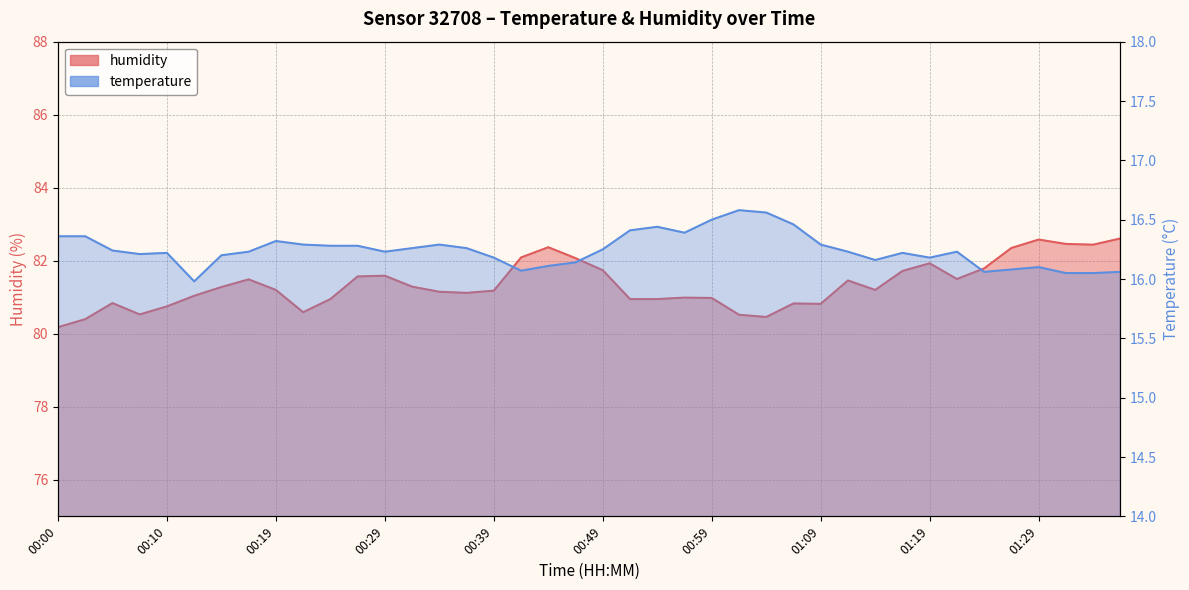

Which has a higher value, 01:29 or 00:51?

00:51